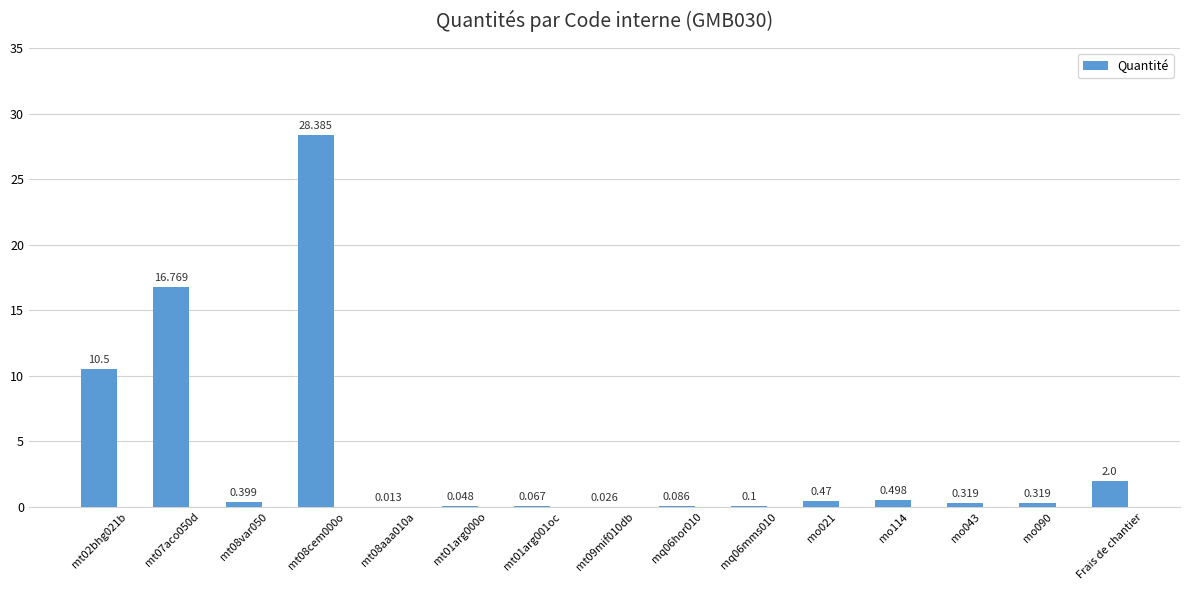

Between Frais de chantier and mq06hor010, which is larger?

Frais de chantier